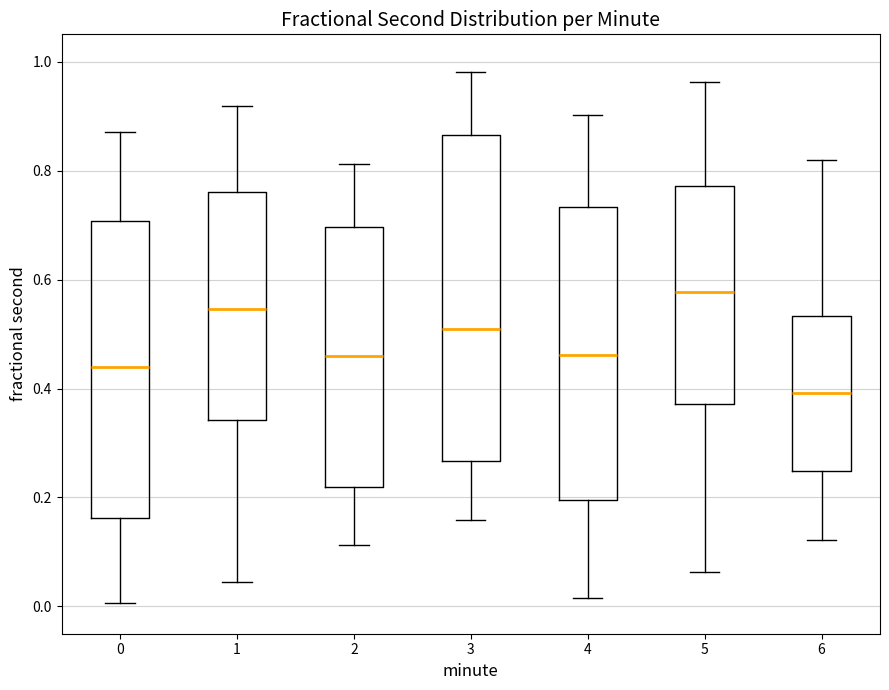

Where does the lower whisker of the box at x = 0 end on the y-axis? The values are not printed on the chart, so give them approximately, as read against the axis.

0.00